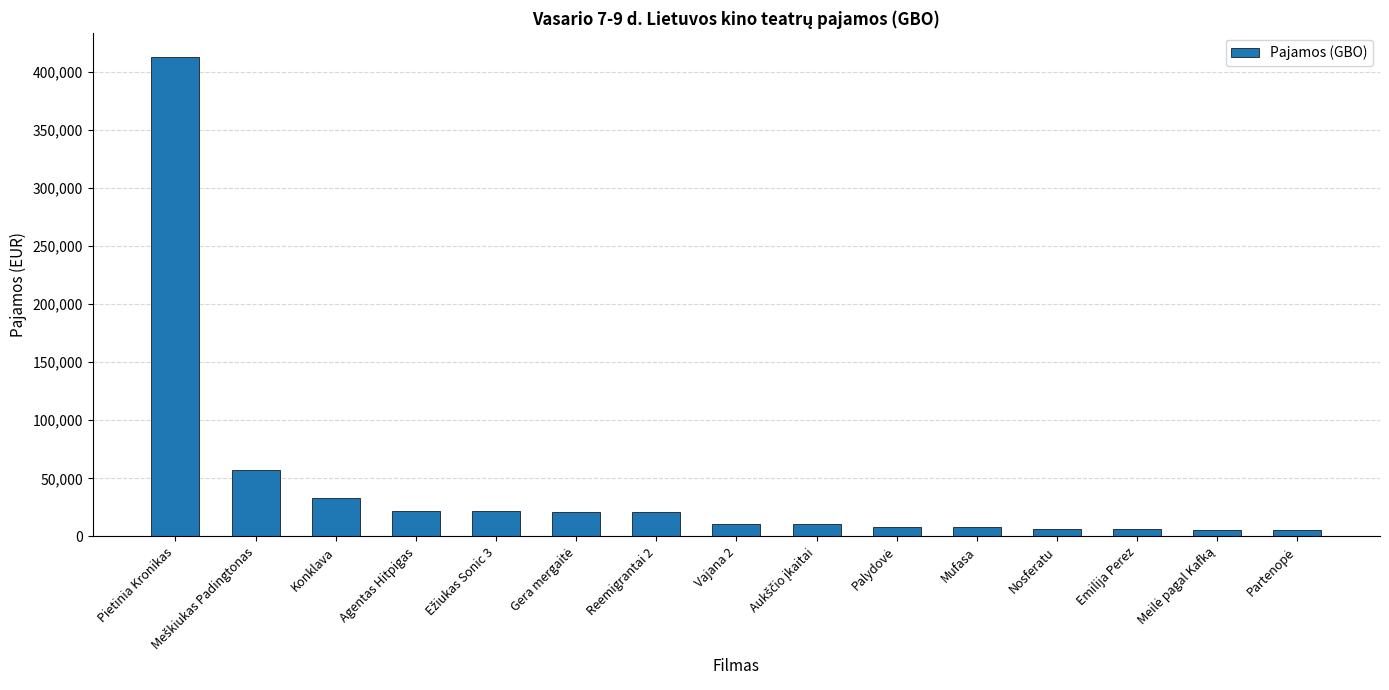

Between Pietinia Kronikas and Reemigrantai 2, which is larger?

Pietinia Kronikas